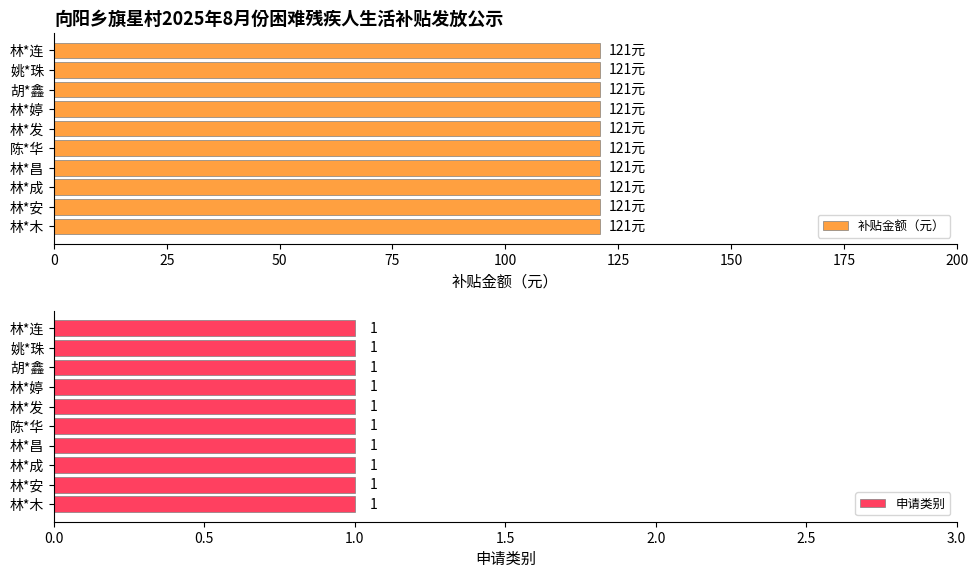

What are all the series names shown in the legend?

补贴金额（元）, 申请类别